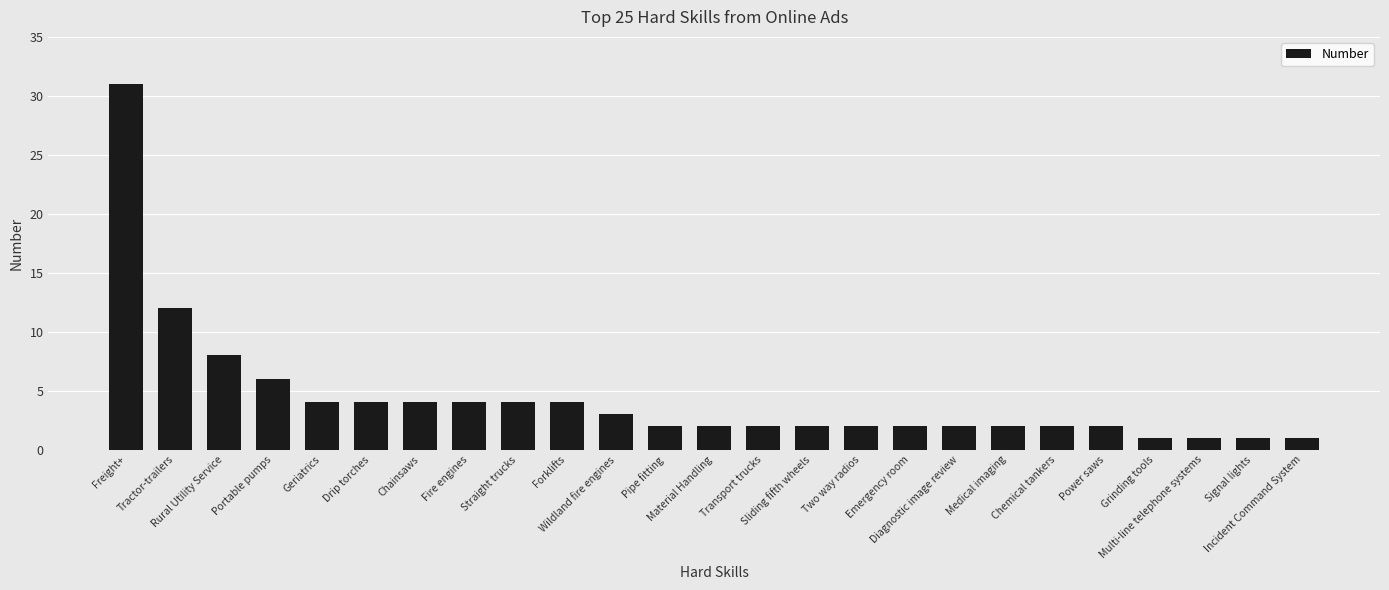

What is the label of the 18th bar from the left?

Diagnostic image review